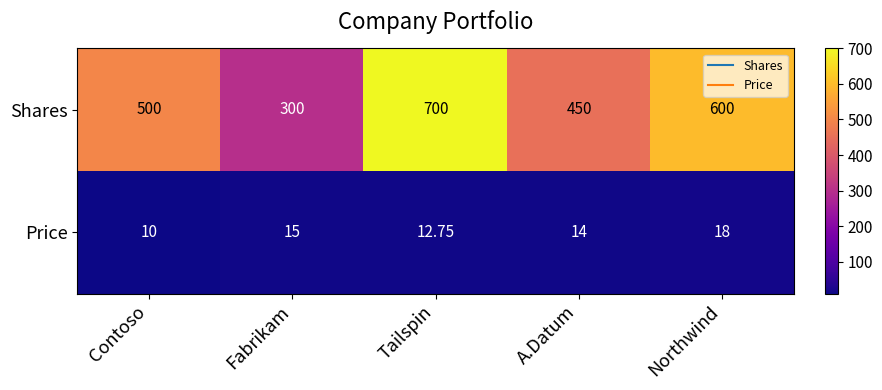

At which category does the chart reach its peak across all series?

Tailspin